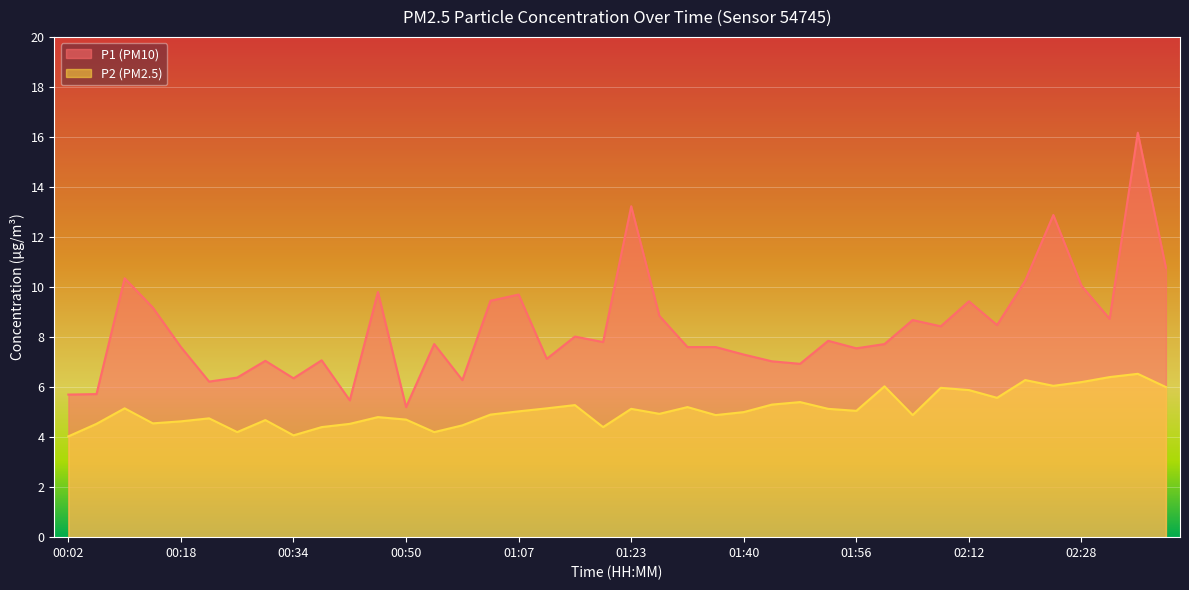

Reading right to left, what are all the values shown in this chart?

P1: 02:40=10.8	02:36=16.2	02:32=8.7	02:28=10.1	02:24=12.9	02:20=10.2	02:16=8.5	02:12=9.4	02:08=8.4	02:04=8.7	02:00=7.7	01:56=7.5	01:52=7.8	01:48=6.9	01:44=7.0	01:40=7.3	01:35=7.6	01:31=7.6	01:27=8.8	01:23=13.2	01:19=7.8	01:15=8.0	01:11=7.1	01:07=9.7	01:03=9.4	00:58=6.3	00:54=7.7	00:50=5.2	00:46=9.8	00:42=5.5	00:38=7.1	00:34=6.3	00:30=7.0	00:26=6.4	00:22=6.2	00:18=7.6	00:14=9.2	00:10=10.3	00:06=5.7	00:02=5.7
P2: 02:40=6.0	02:36=6.5	02:32=6.4	02:28=6.2	02:24=6.0	02:20=6.3	02:16=5.6	02:12=5.9	02:08=6.0	02:04=4.9	02:00=6.0	01:56=5.0	01:52=5.1	01:48=5.4	01:44=5.3	01:40=5.0	01:35=4.9	01:31=5.2	01:27=4.9	01:23=5.1	01:19=4.4	01:15=5.3	01:11=5.2	01:07=5.0	01:03=4.9	00:58=4.5	00:54=4.2	00:50=4.7	00:46=4.8	00:42=4.5	00:38=4.4	00:34=4.1	00:30=4.7	00:26=4.2	00:22=4.8	00:18=4.6	00:14=4.5	00:10=5.2	00:06=4.5	00:02=4.0